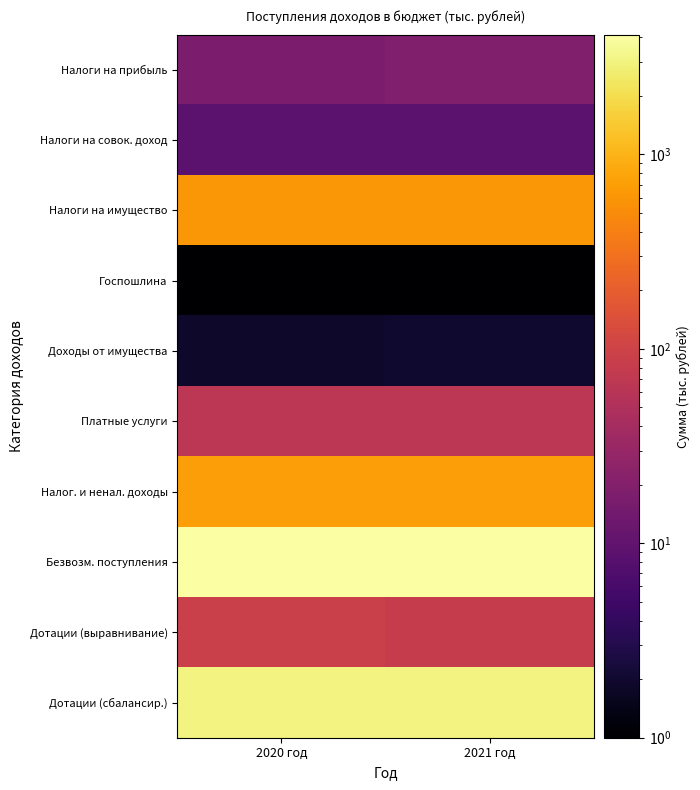

Reading right to left, extract all data points from this chart.

Налоги на прибыль: 2021 год=18.7	2020 год=17.2
Налоги на совок. доход: 2021 год=9.0	2020 год=9.0
Налоги на имущество: 2021 год=611.1	2020 год=609.1
Госпошлина: 2021 год=1.0	2020 год=1.0
Доходы от имущества: 2021 год=2.0	2020 год=1.9
Платные услуги: 2021 год=65.7	2020 год=65.7
Налог. и ненал. доходы: 2021 год=707.5	2020 год=703.9
Безвозм. поступления: 2021 год=4137.8	2020 год=4136.1
Дотации (выравнивание): 2021 год=82.2	2020 год=90.9
Дотации (сбалансир.): 2021 год=2998.6	2020 год=2989.9